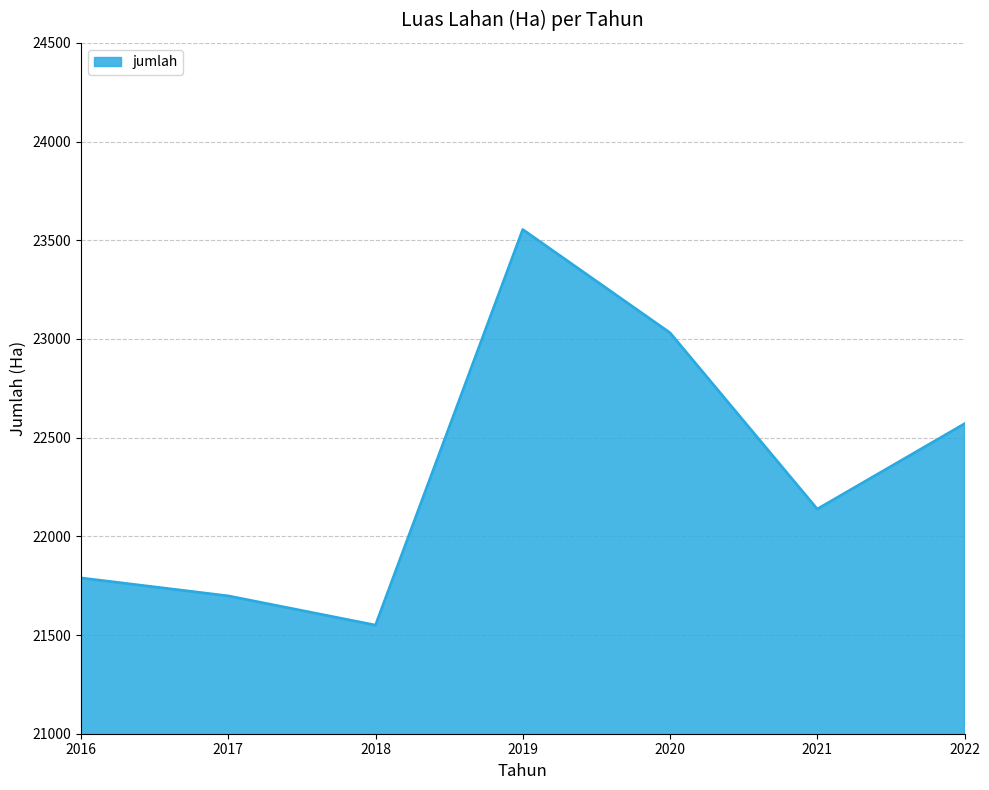

Reading left to right, extract all data points from this chart.

21789	21698	21550	23554	23031	22138	22570